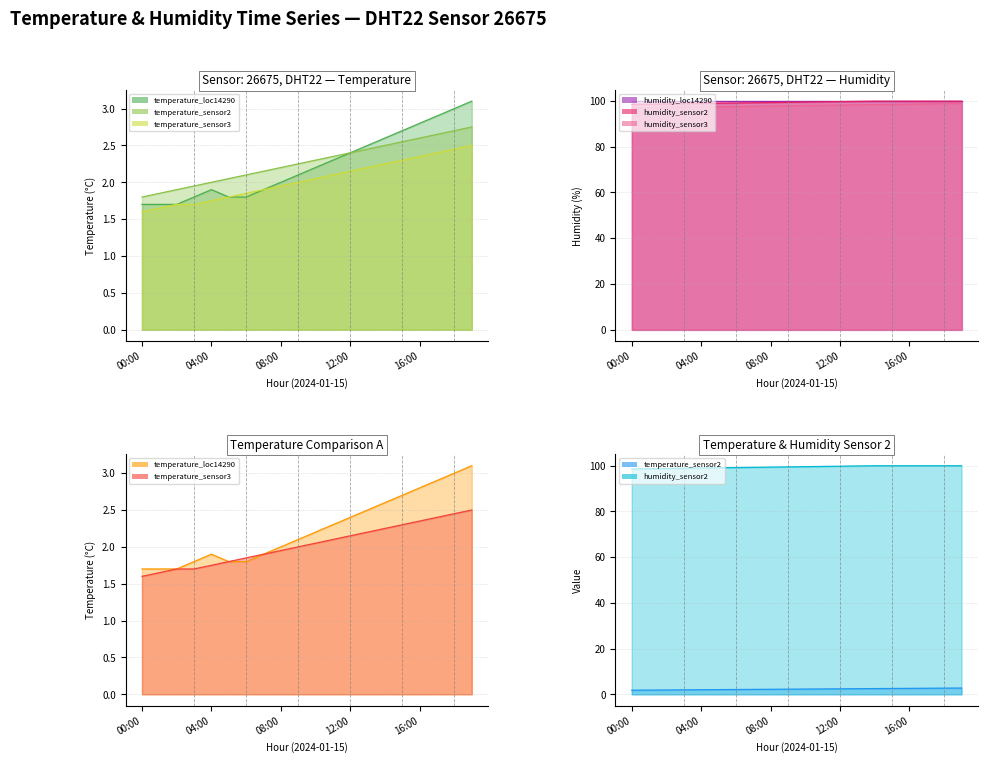

Which series changed the most between 11:00 and 15:00?

humidity_sensor3